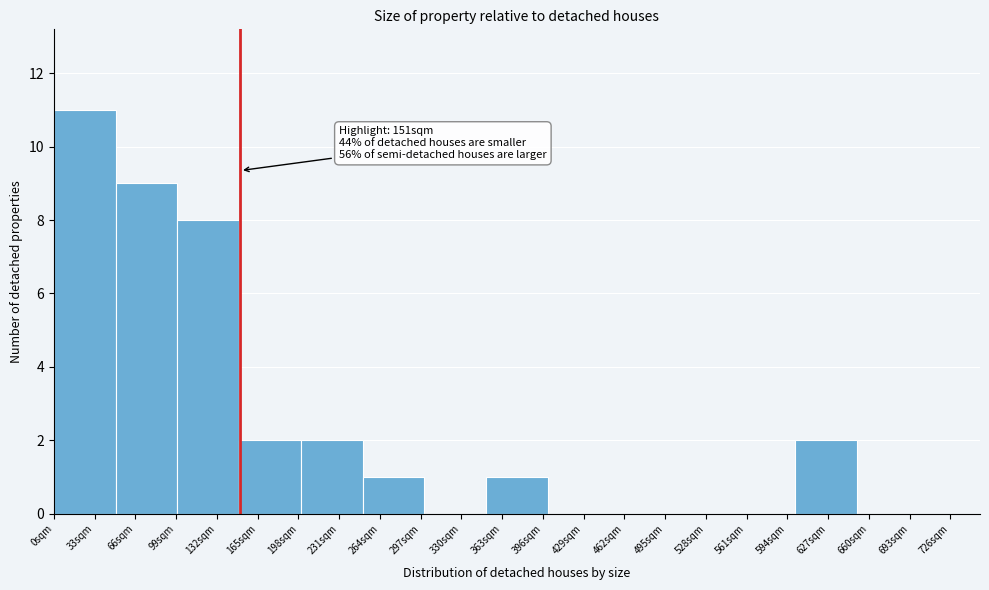

Which range on the x-axis has the tallest bar?

0 to 50